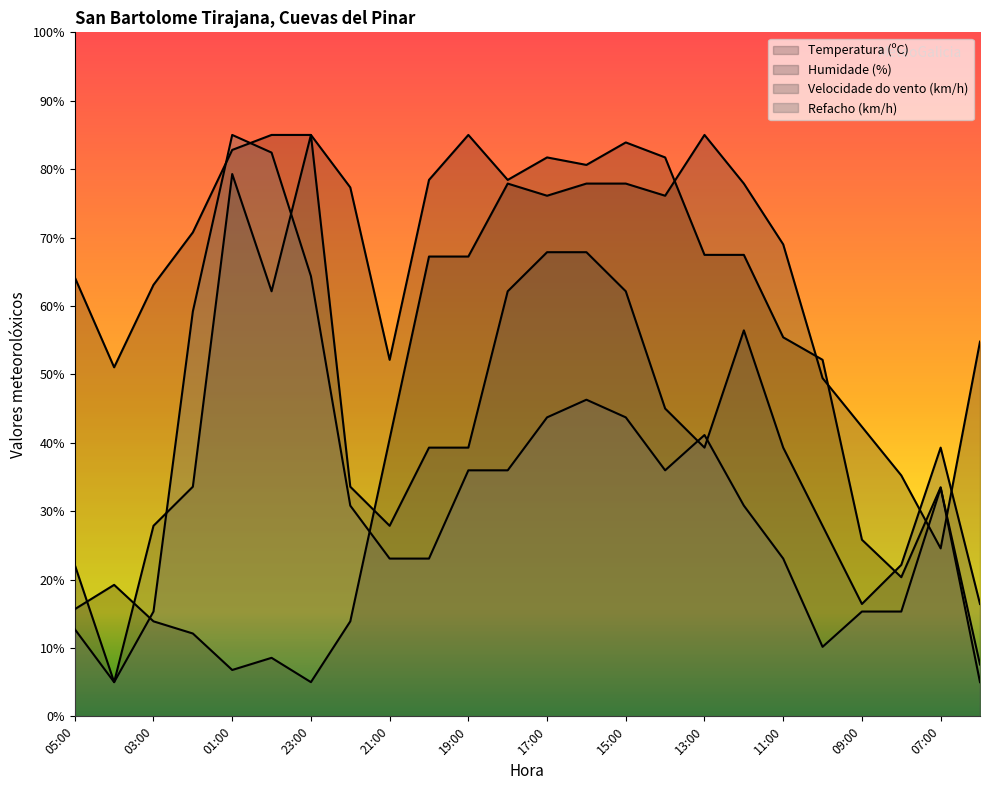

How many lines are shown in the chart?

4